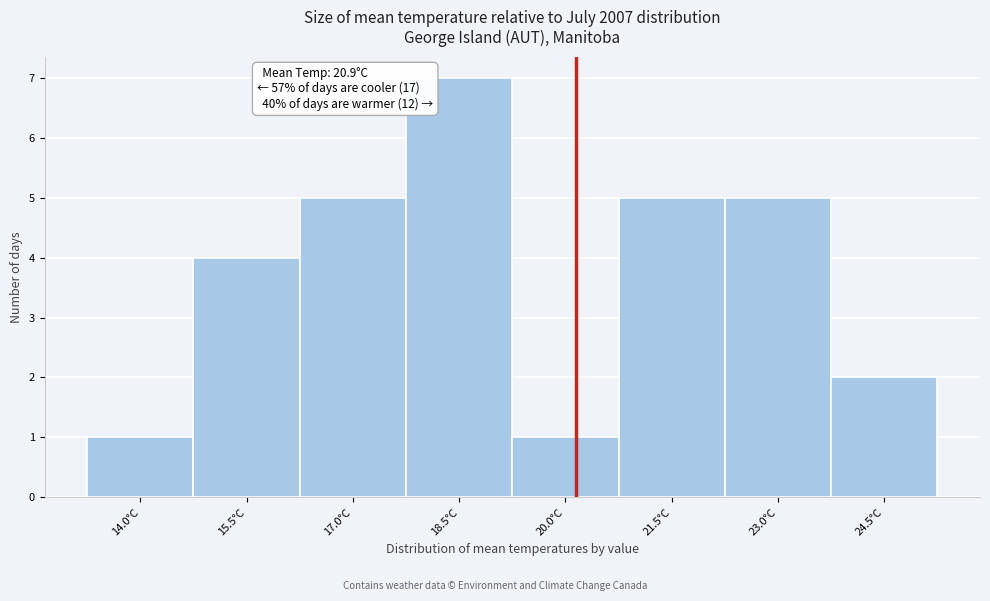

Reading left to right, extract all data points from this chart.

14.0°C=1	15.5°C=4	17.0°C=5	18.5°C=7	20.0°C=1	21.5°C=5	23.0°C=5	24.5°C=2